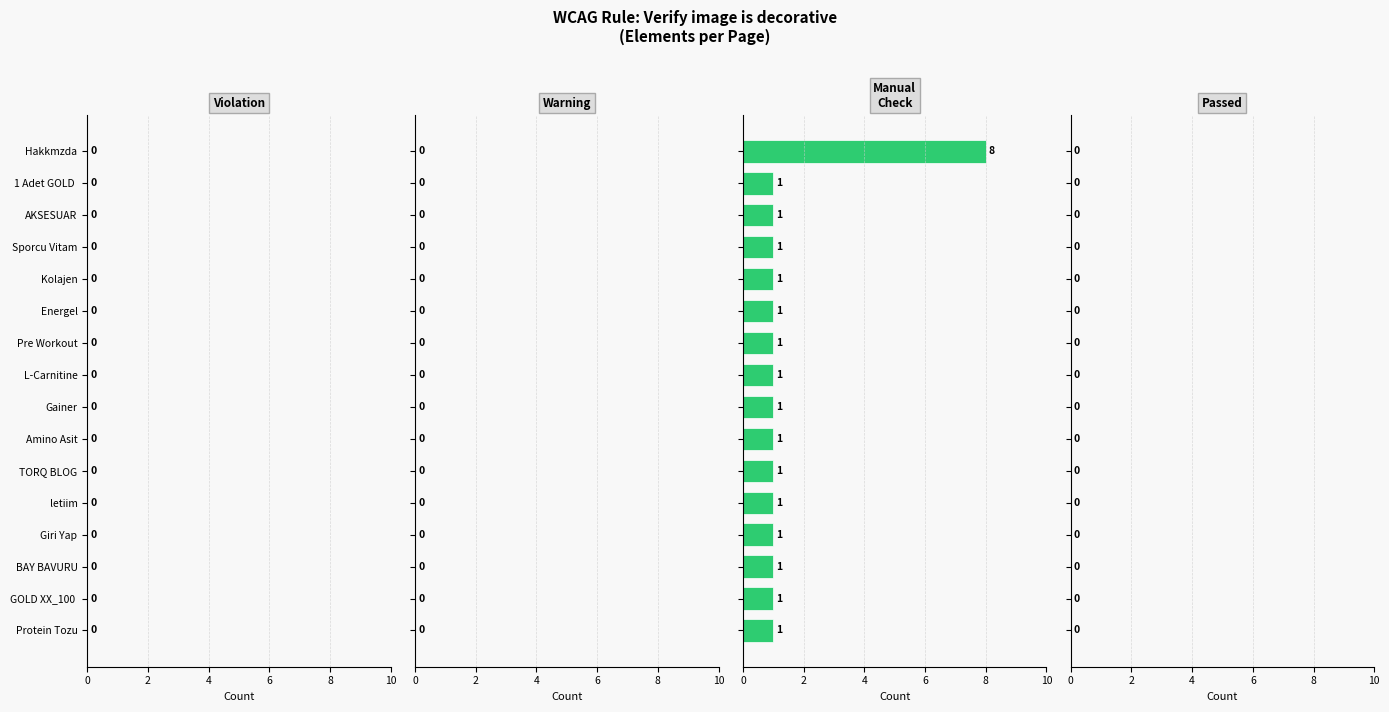

What is the value of the 6th bar from the top?

1